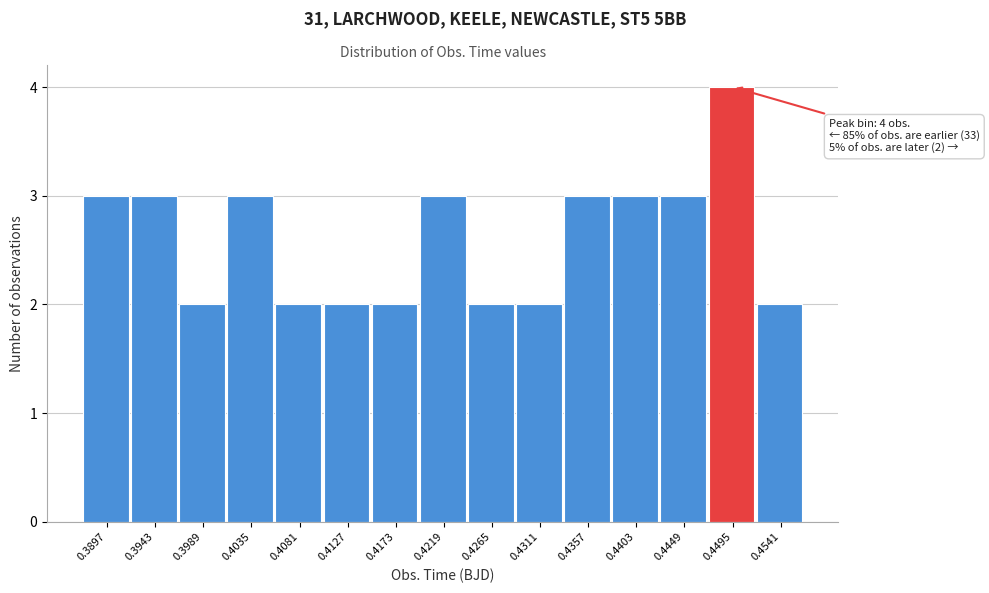

Reading right to left, list all the values displayed in this chart.

2	4	3	3	3	2	2	3	2	2	2	3	2	3	3